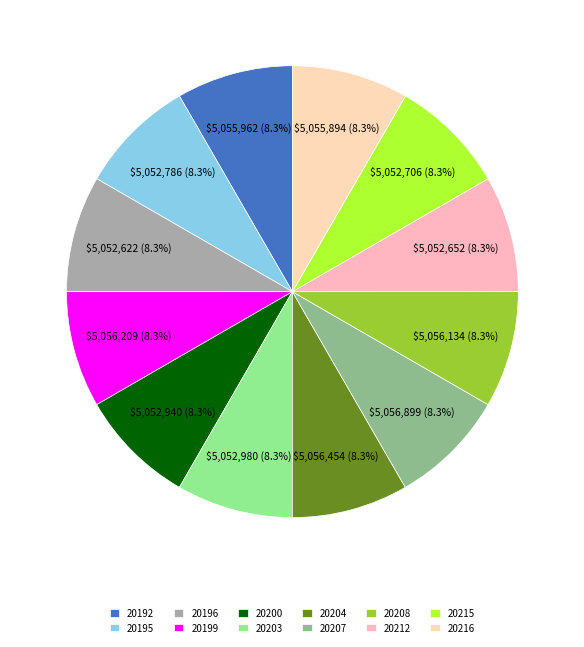

What is the total percentage of 20203 and 20192?

16.7%